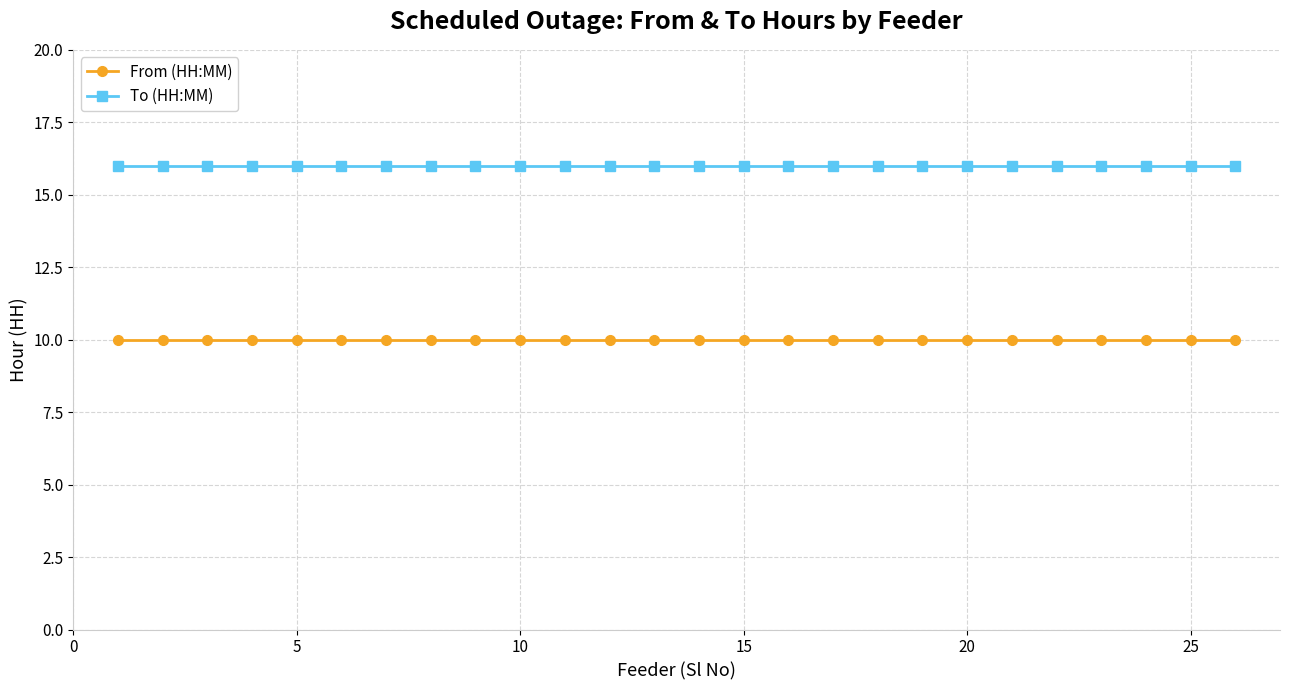

True or false: To (HH:MM) and From (HH:MM) cross at least once.

False